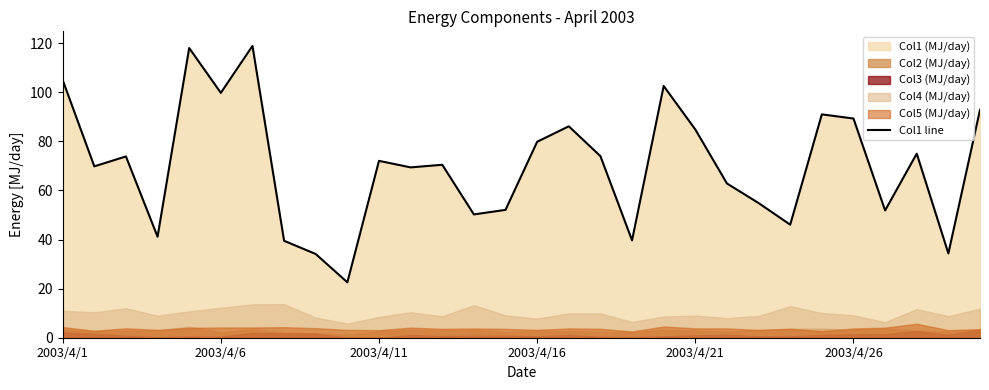

Is it true that Col1 line equals 109.1 at 2003/4/11?

False